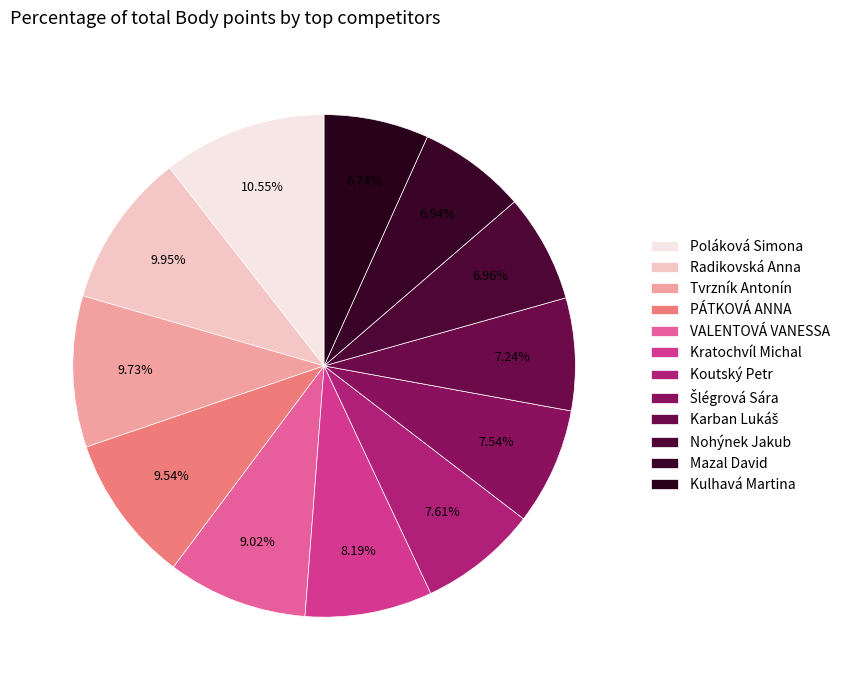

How many segments does this pie chart have?

12